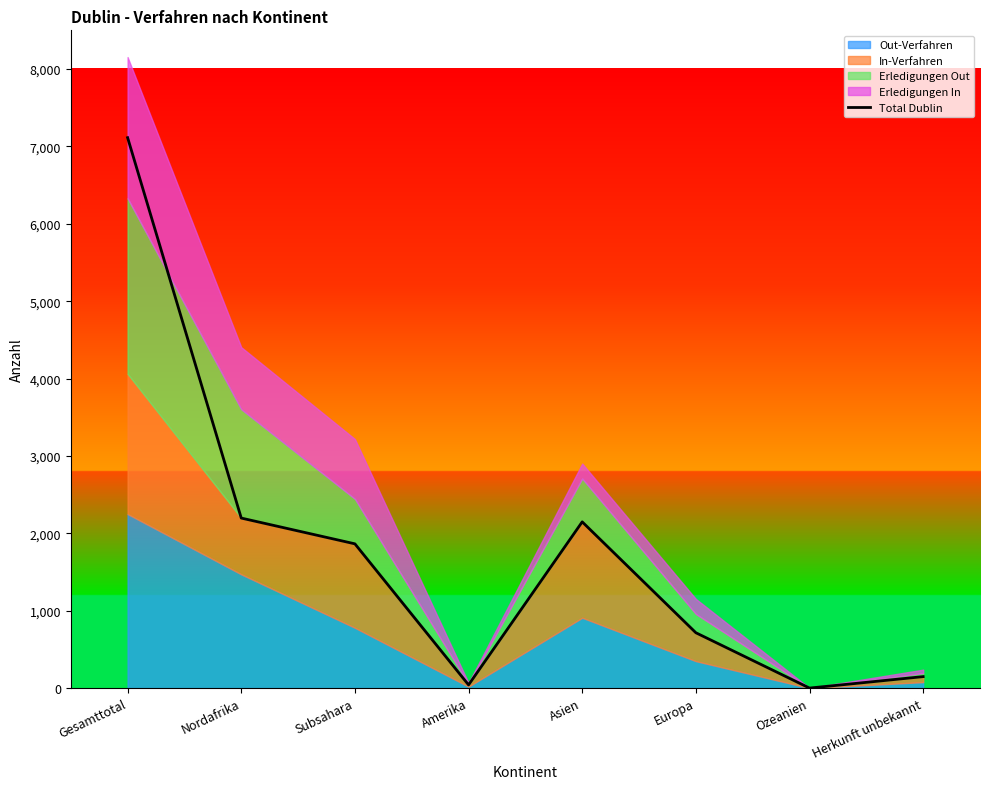

What is the average value?

1778